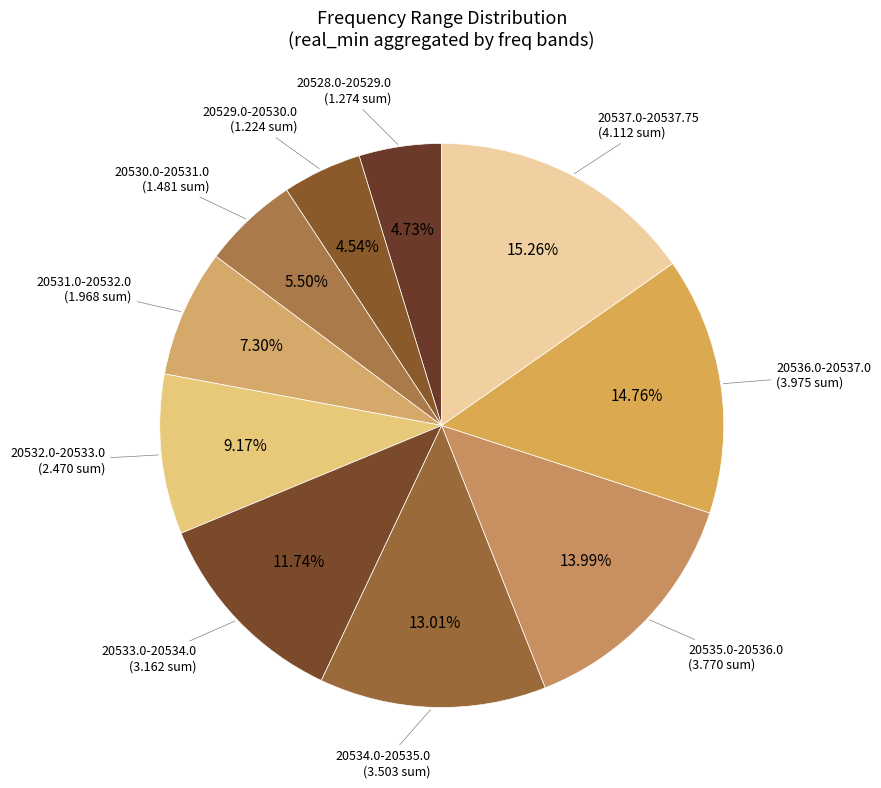

Is there any slice that represents more than half of the pie?

No